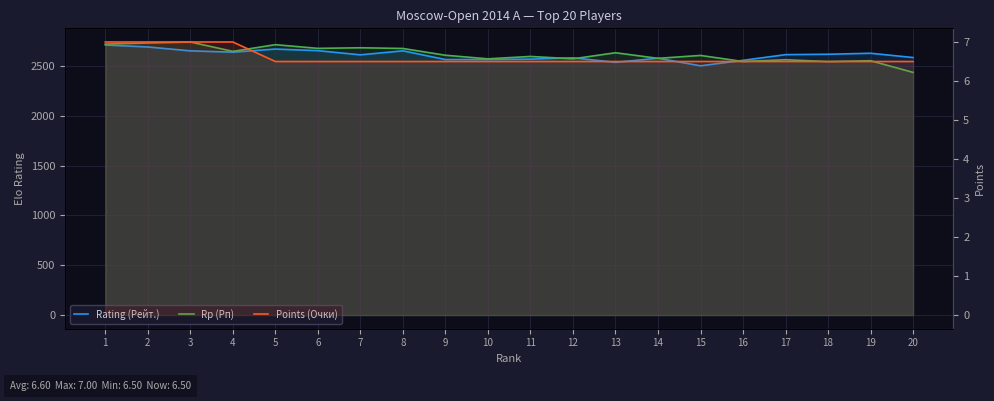

Which series has the widest spread of values?

Rp (Рп)